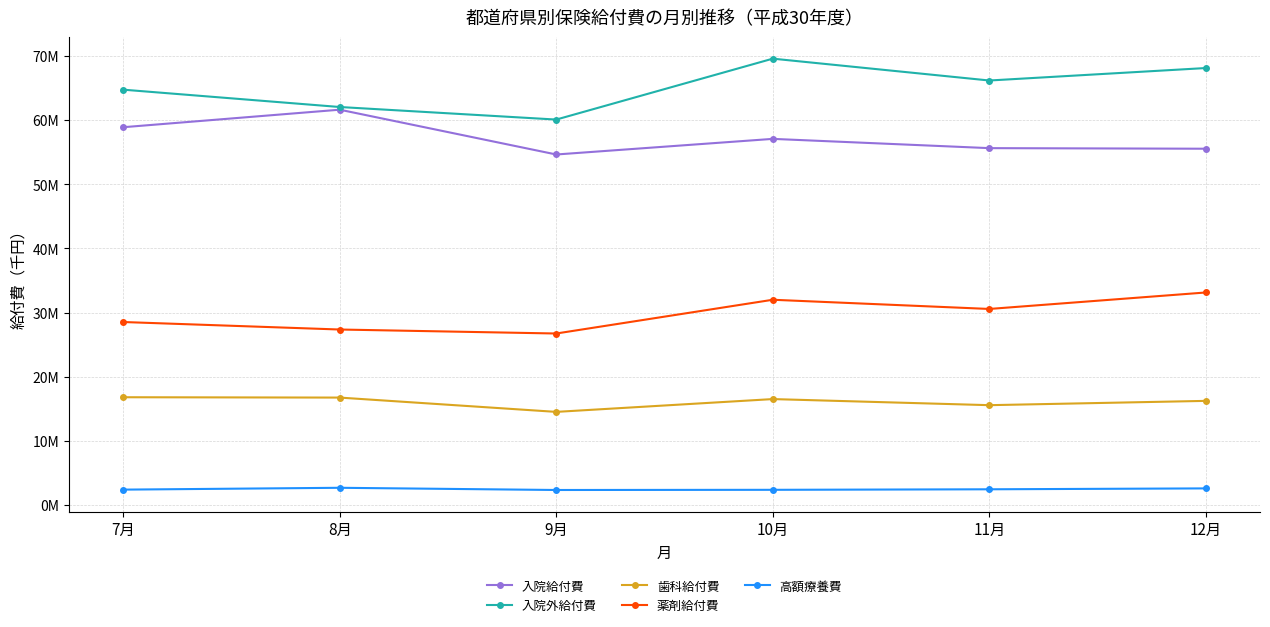

At which label does 薬剤給付費 reach its peak?

12月